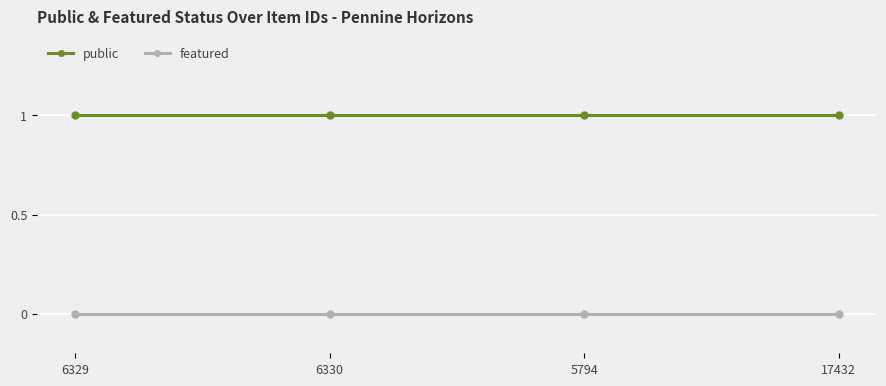

What is the spread (max minus min) of values at 17432?

1